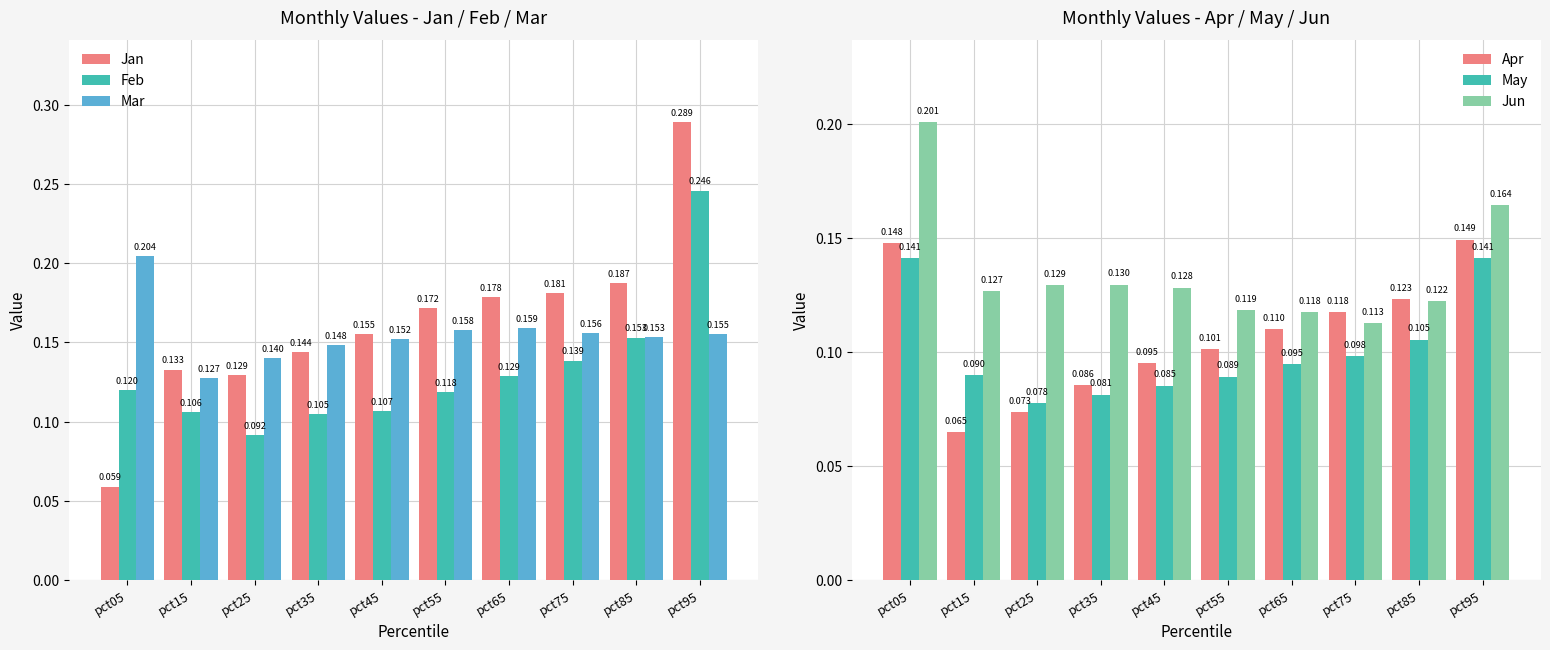

Where is May nearest to the value 0?

pct25